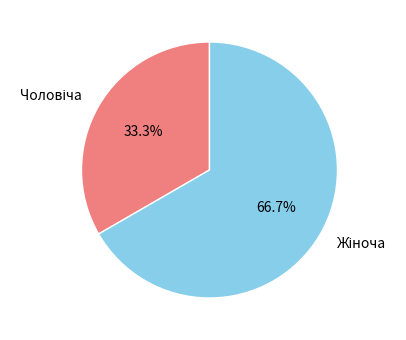

Is there a majority slice in this chart?

Yes